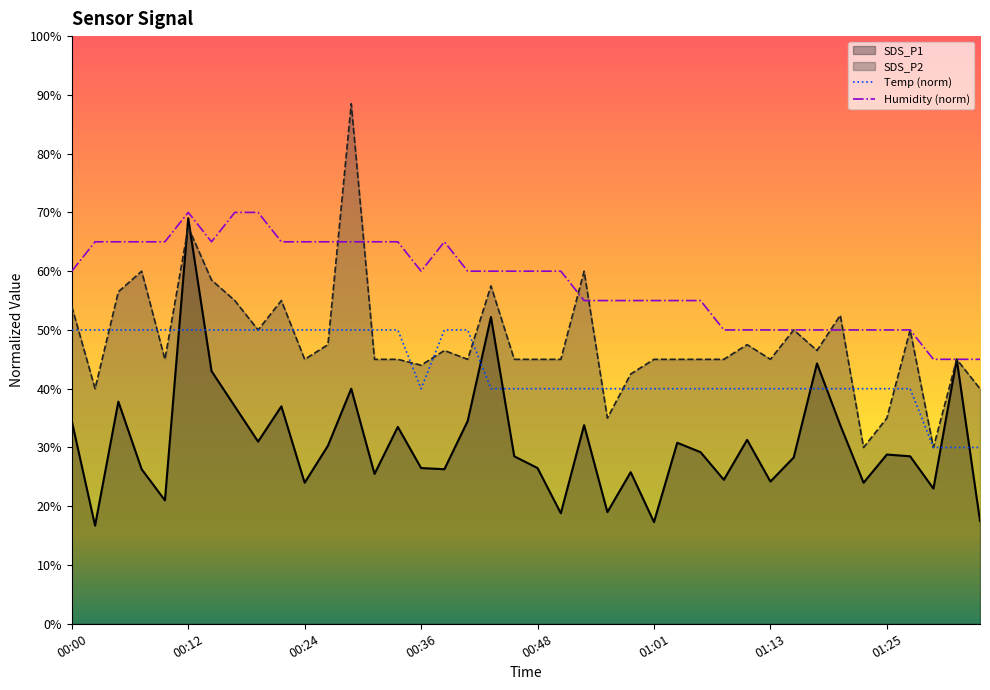

How many data points in SDS_P1 are above 28?

23